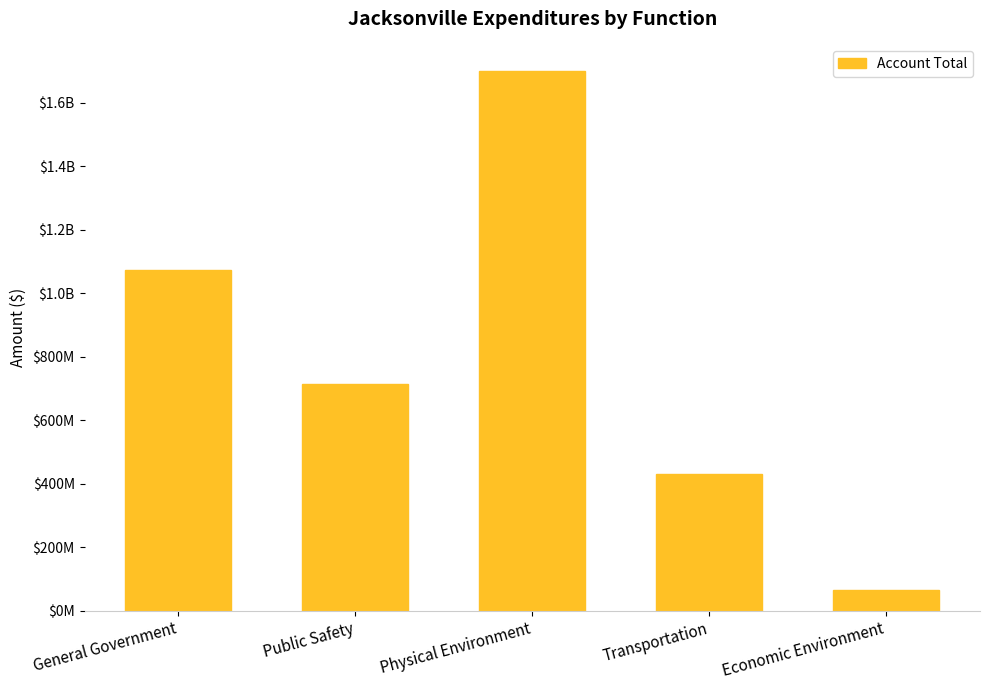

Rank the categories by value from lowest to highest.

Economic Environment, Transportation, Public Safety, General Government, Physical Environment